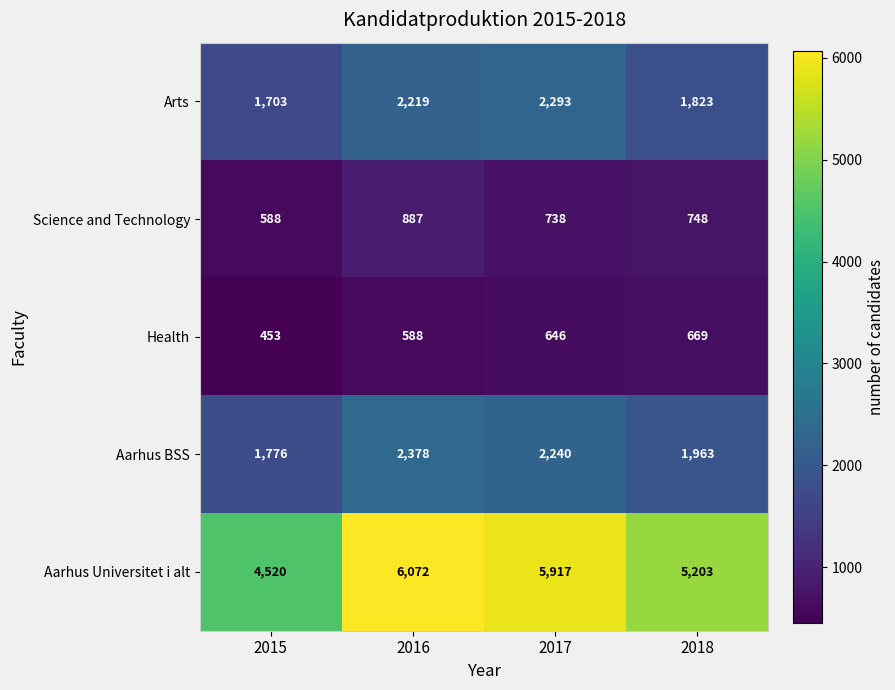

At which label does Science and Technology first exceed 748?

2016